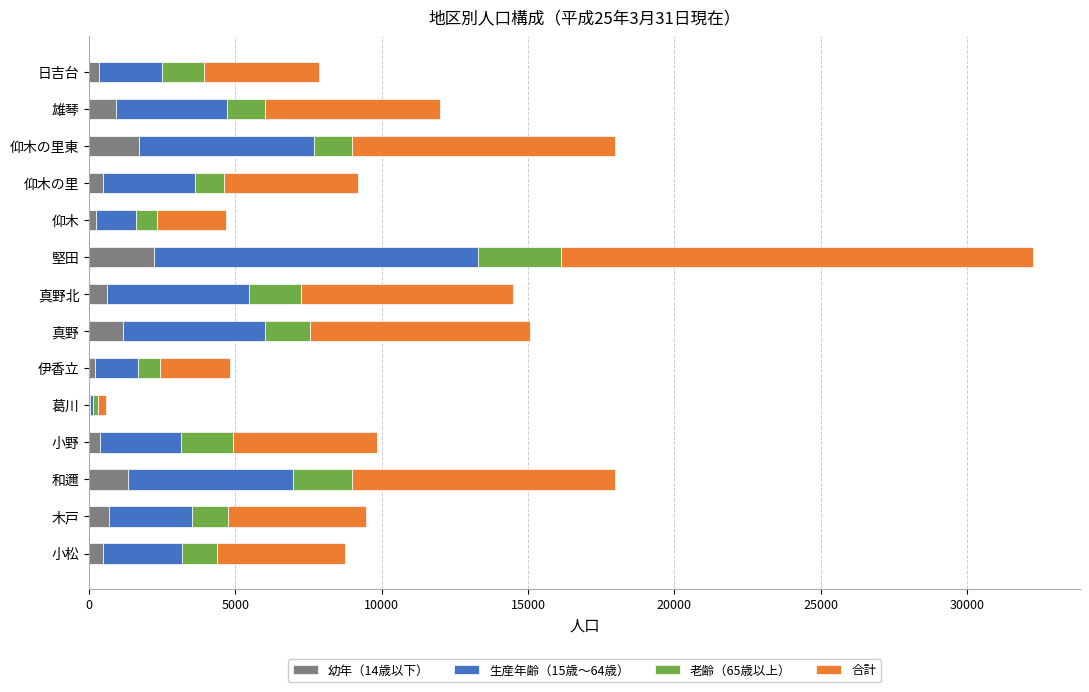

What is the total value across all series at 木戸?

9476